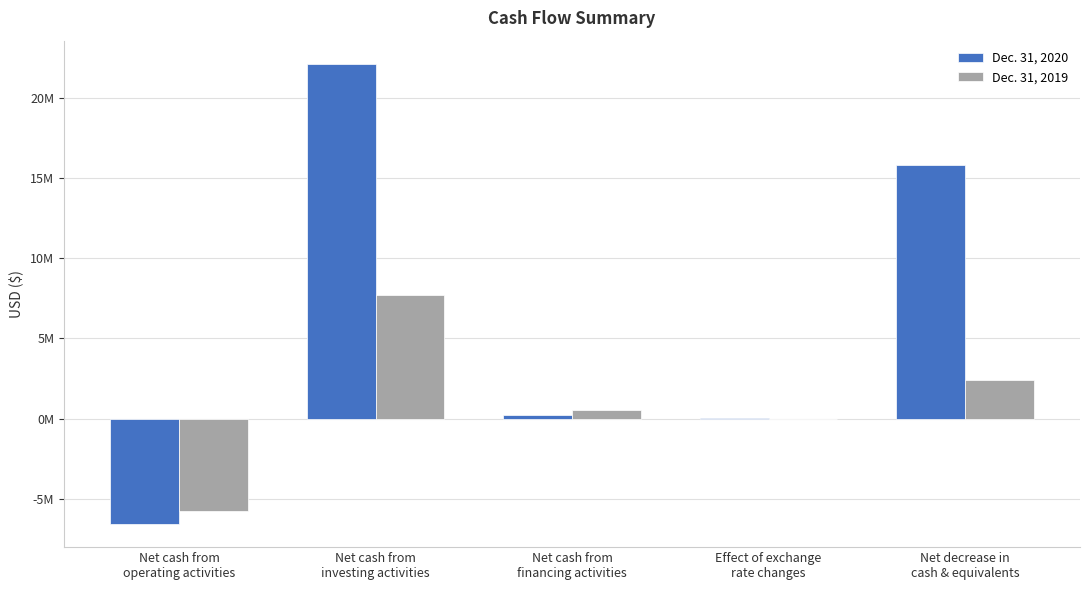

List the series in order of their peak value, highest first.

Dec. 31, 2020, Dec. 31, 2019